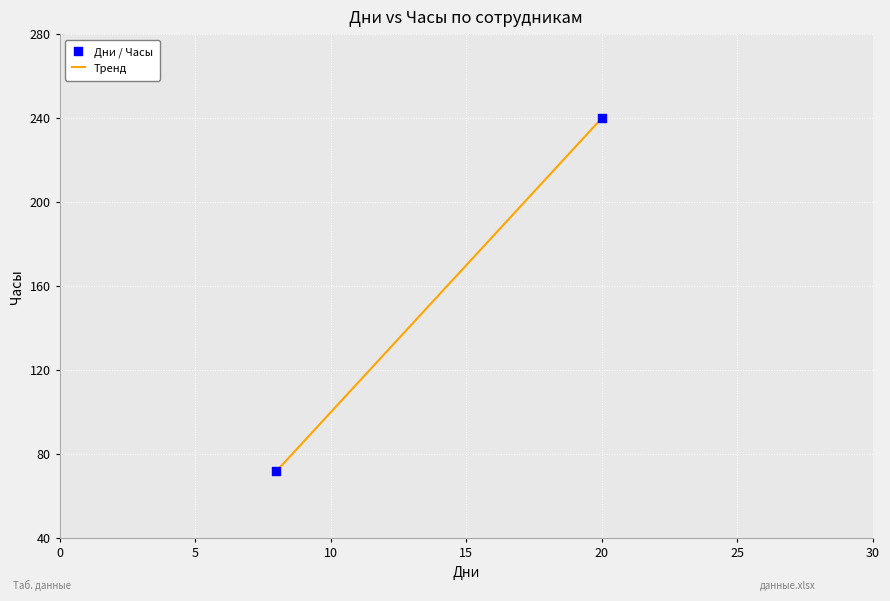

What is the range of Y values (max minus min)?

168